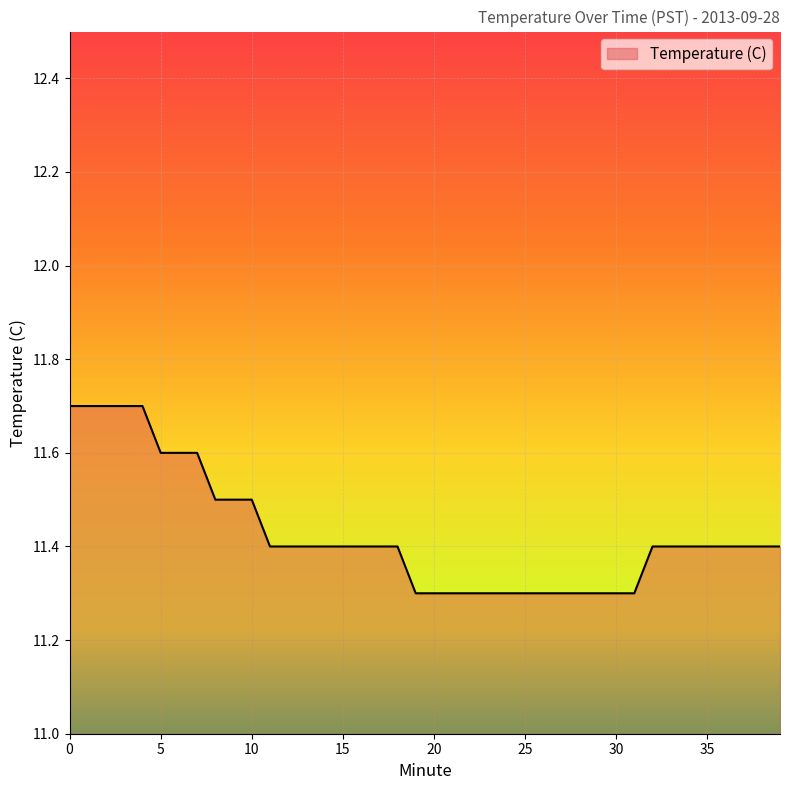

What is the minimum value shown in the chart?

11.3